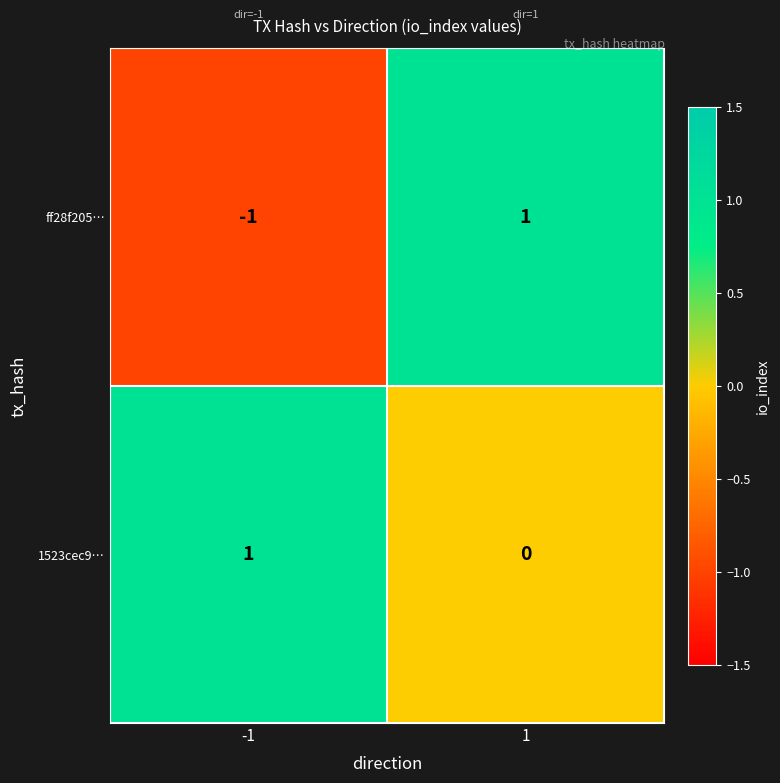

Is it true that ff28f205… equals -1 at -1?

True